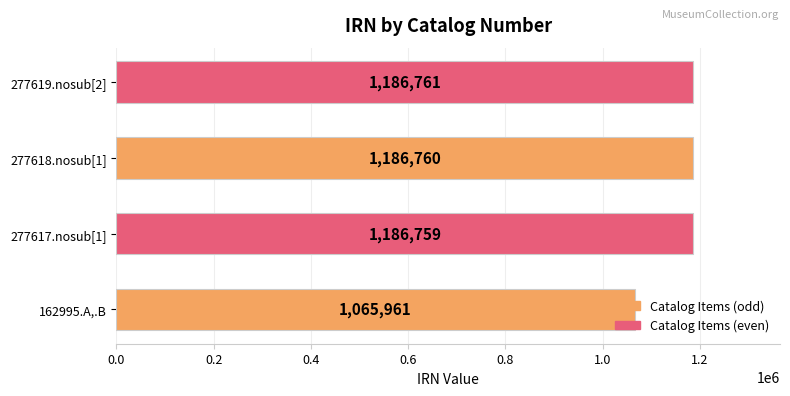

Are the bars grouped side by side (vs. stacked)?

No